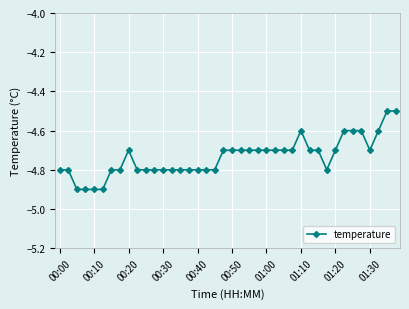

What is the average value?

-4.7